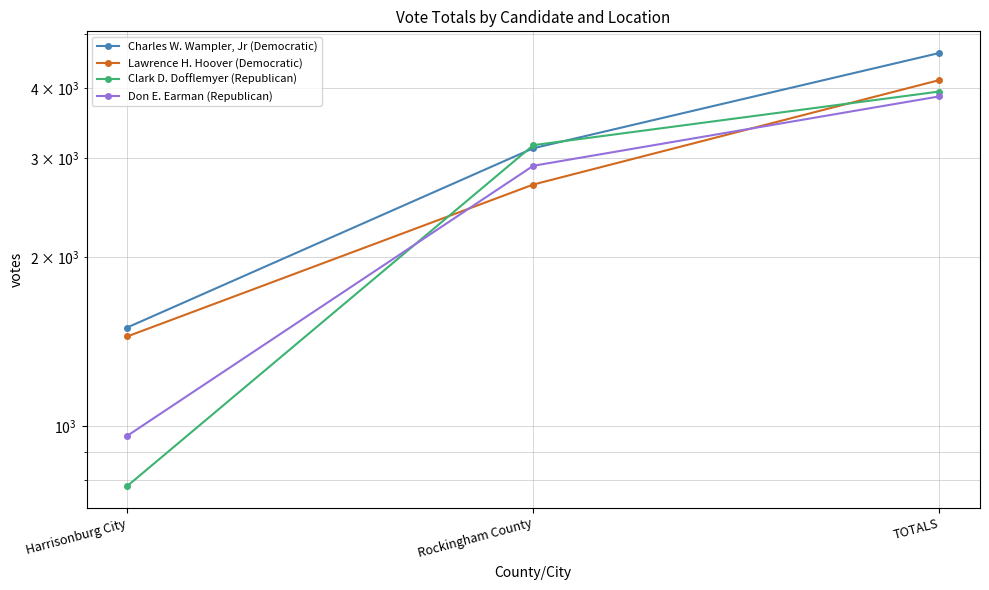

Does the chart have visible grid lines?

Yes